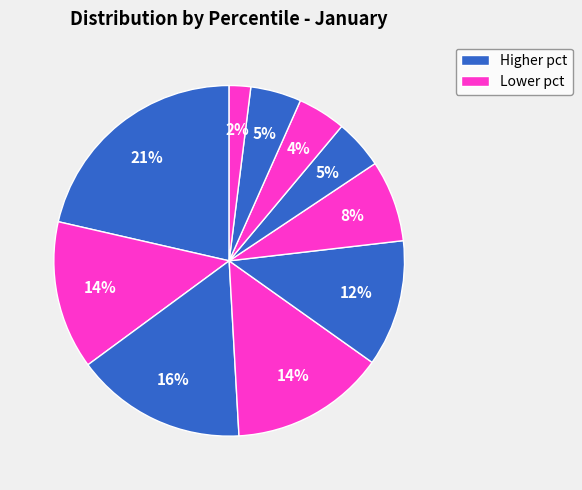

How many segments does this pie chart have?

10